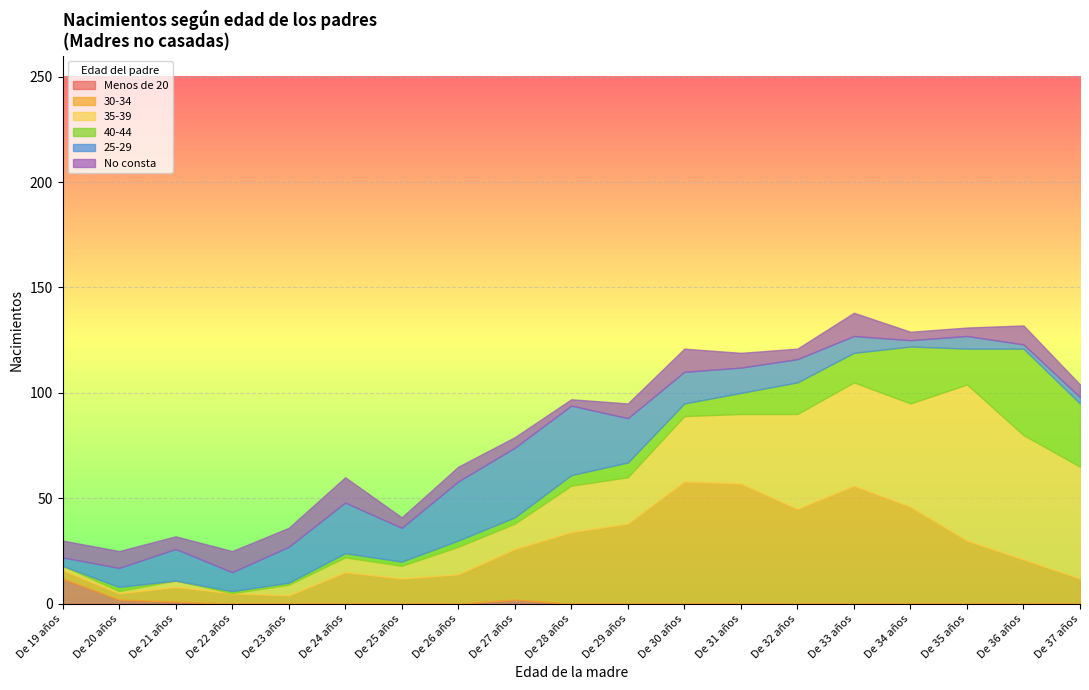

How many values in Menos de 20 are above zero?

4